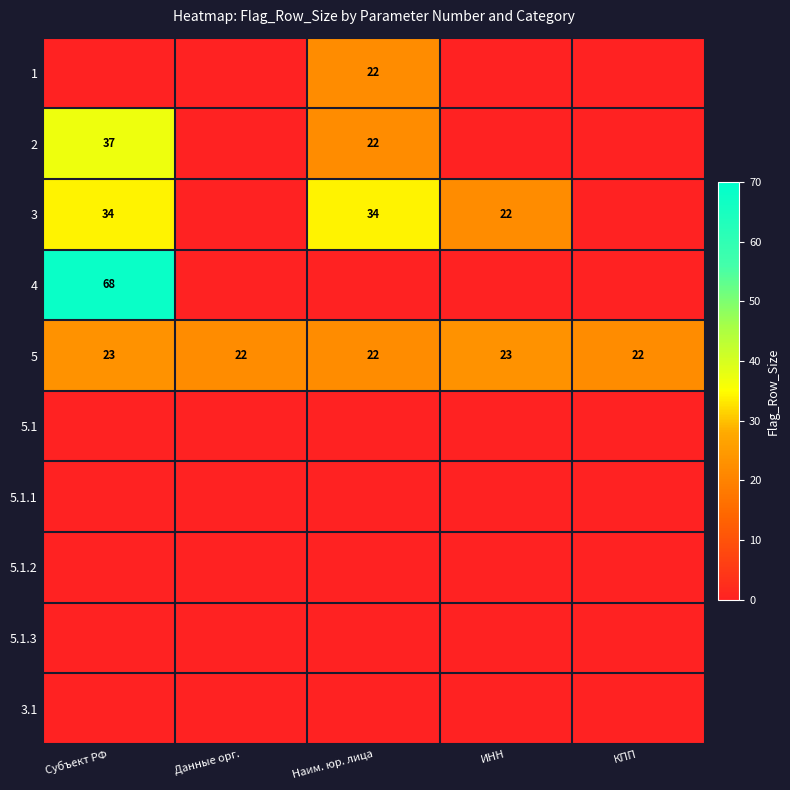

Count the 5 values in the range 22 to 23.

5